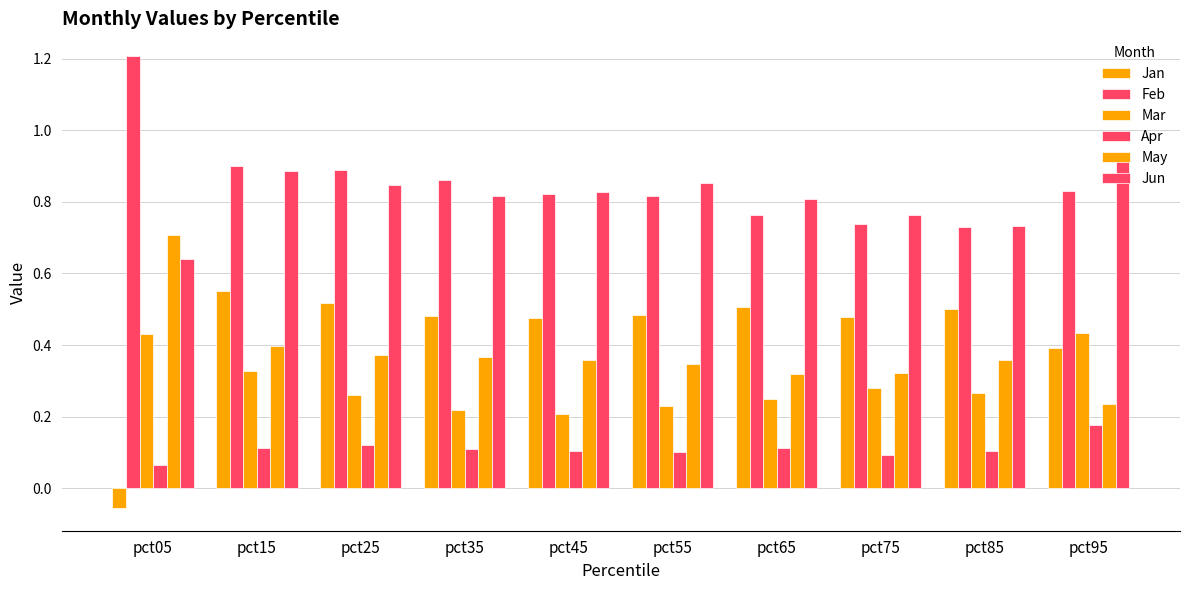

What is the highest value of the Jan series?

0.6